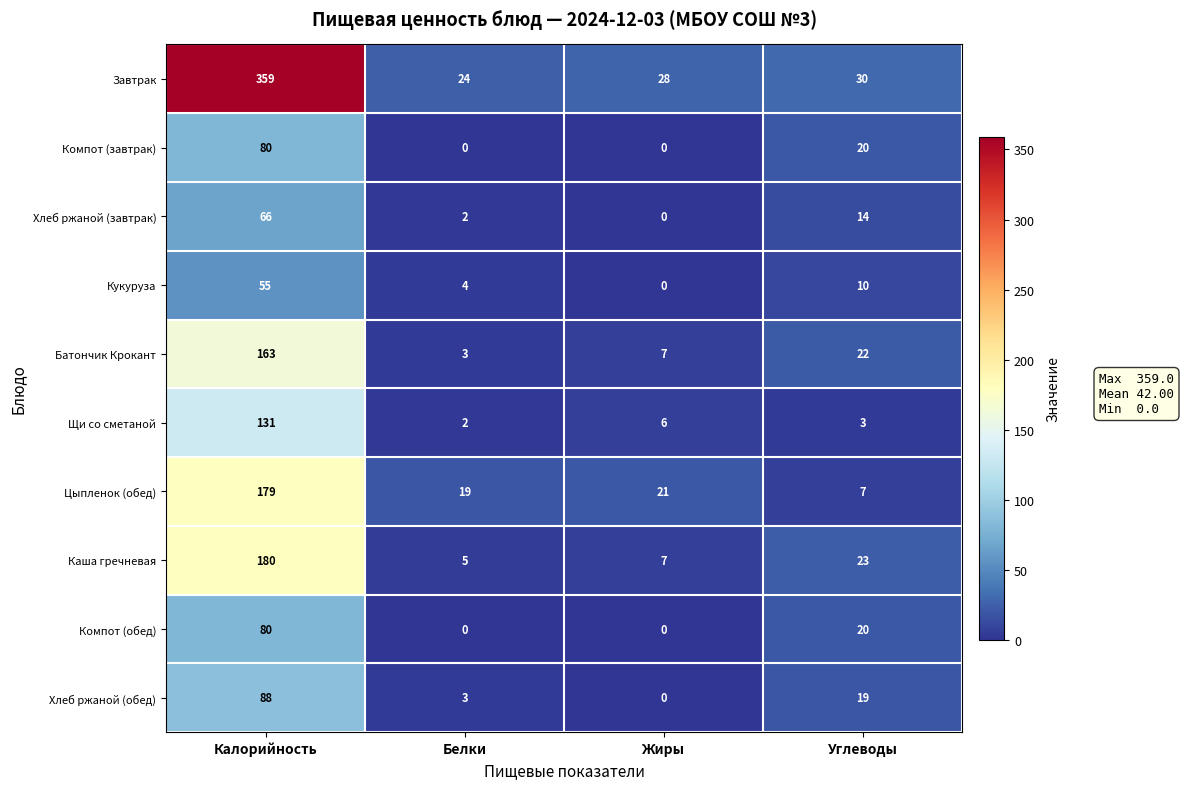

At which label does Компот (обед) first exceed 20?

Калорийность